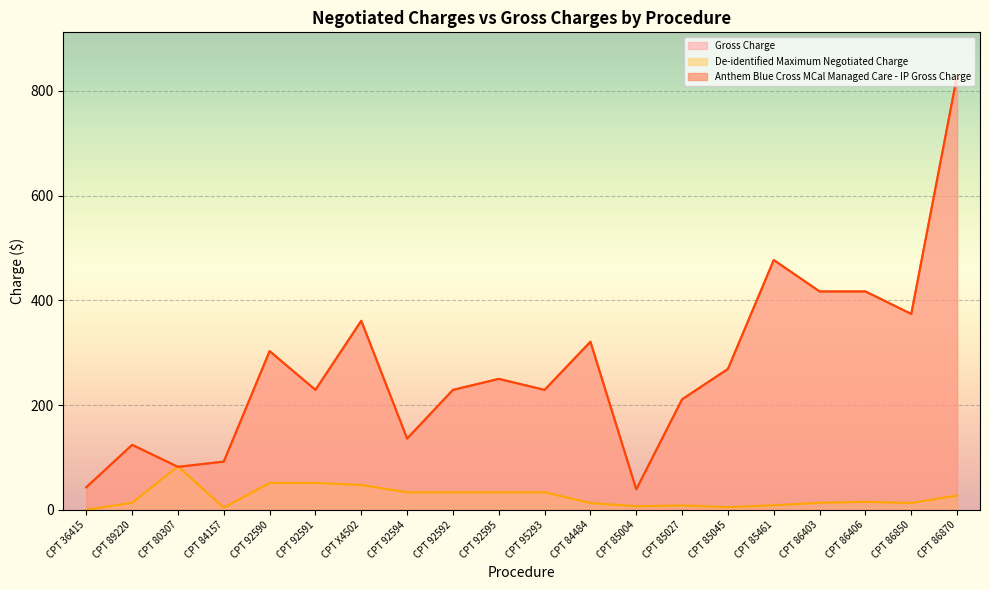

Does the chart display data point markers on the line(s)?

No